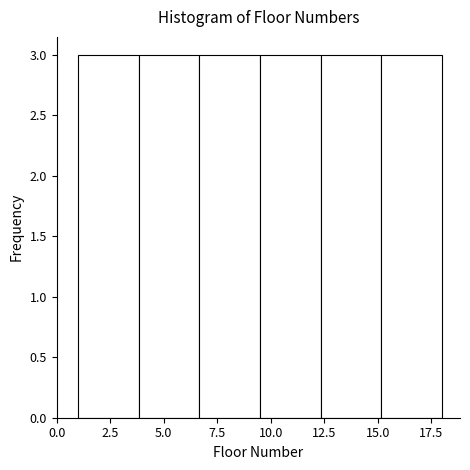

Reading left to right, transcribe this chart: for each bar, give the range it covers on the x-axis and its height. Neither the bar edges nor the heights are printed on the chart, so give them approximately, as read against the axes.

1.0 to 4.0: 3
4.0 to 6.5: 3
6.5 to 9.5: 3
9.5 to 12.5: 3
12.5 to 15.0: 3
15.0 to 18.0: 3